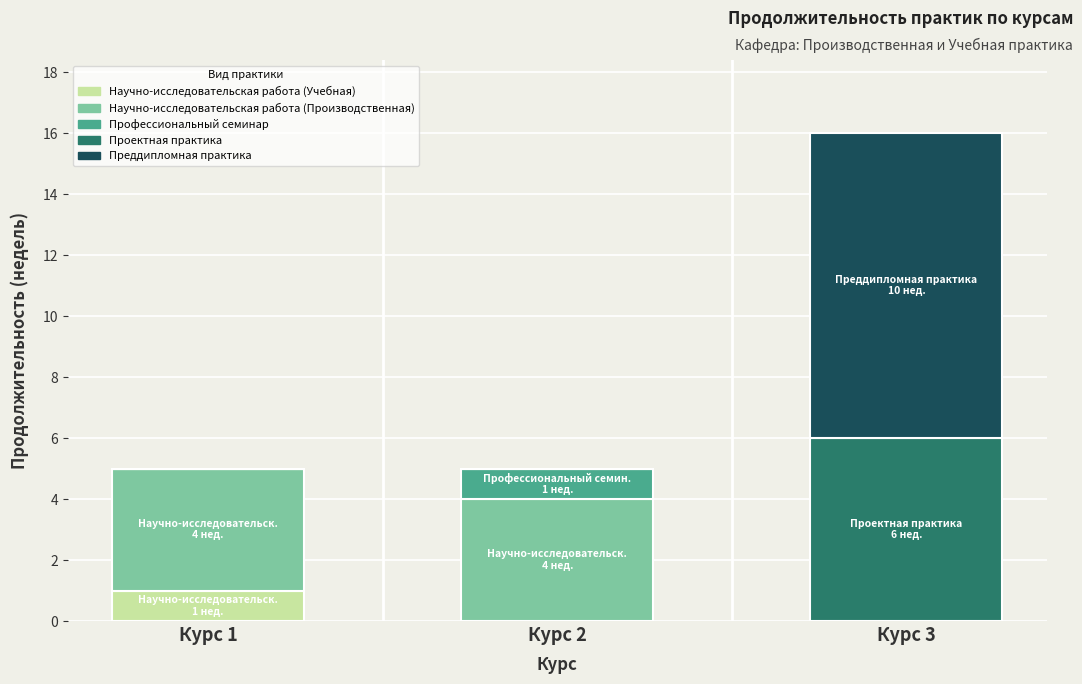

The value of Научно-исследовательская работа (Учебная) at Курс 1 is 1. True or false?

True